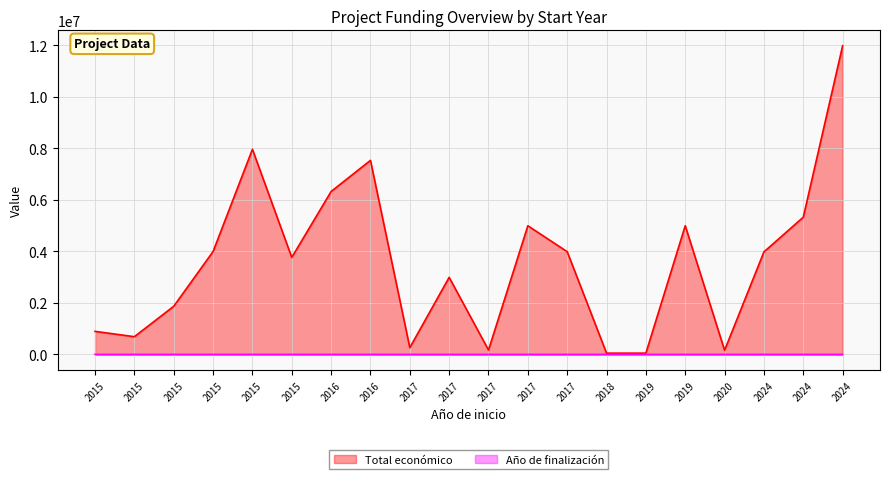

What is the difference between the maximum and minimum values in the Año de finalización series?

10